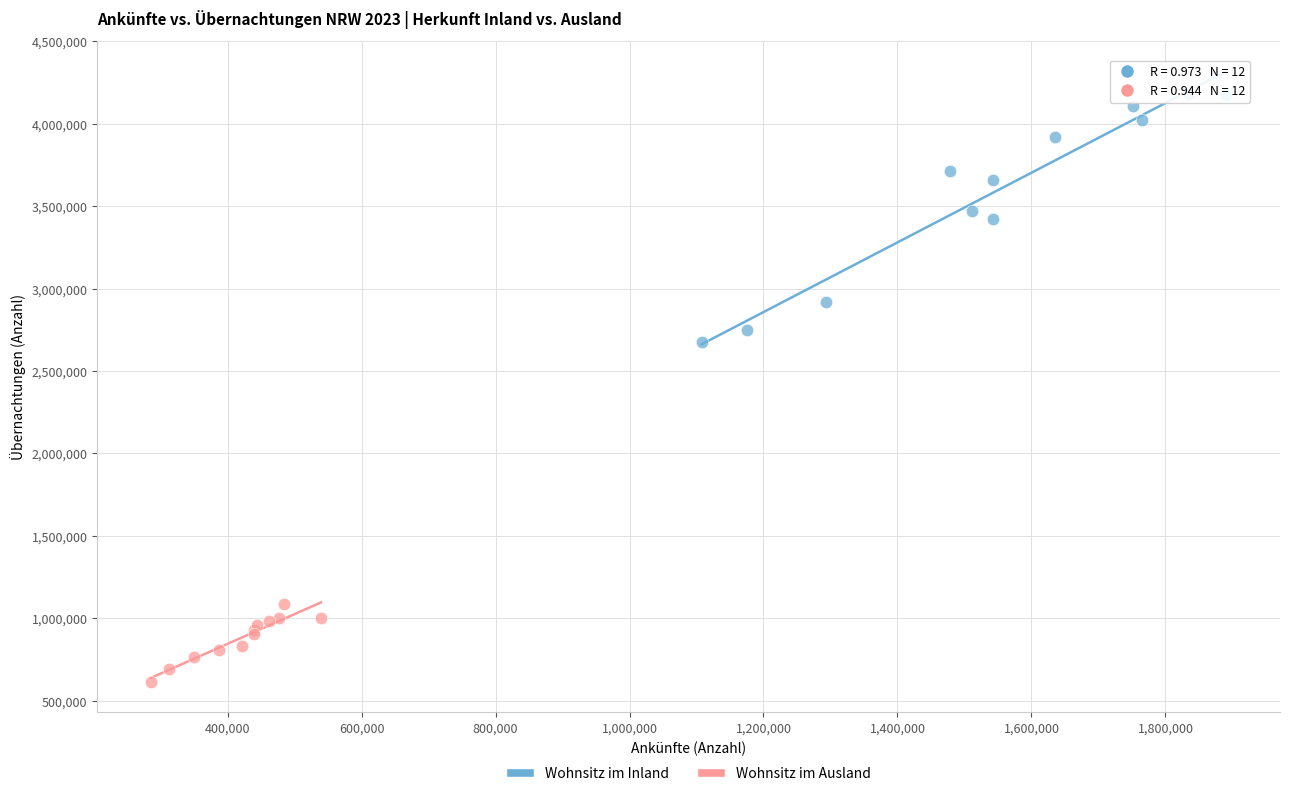

Which series reaches the minimum Y coordinate?

Wohnsitz im Ausland